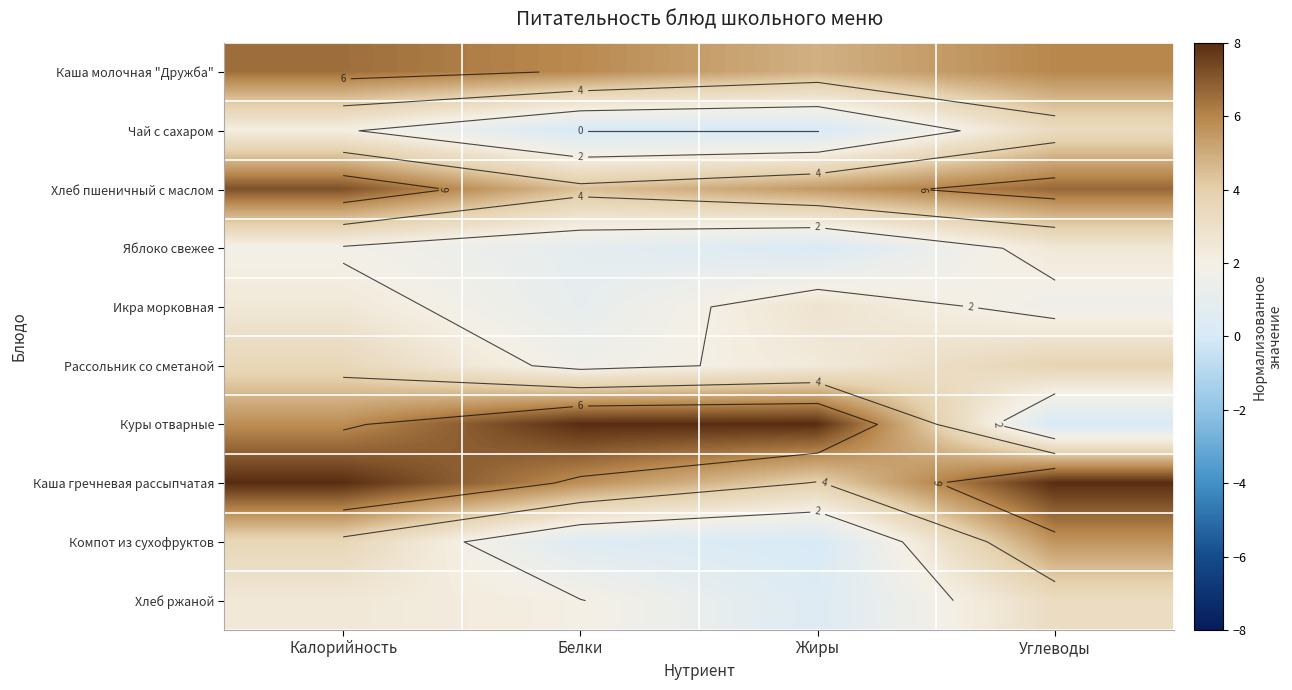

What is the total value across all series at Калорийность?

43.7